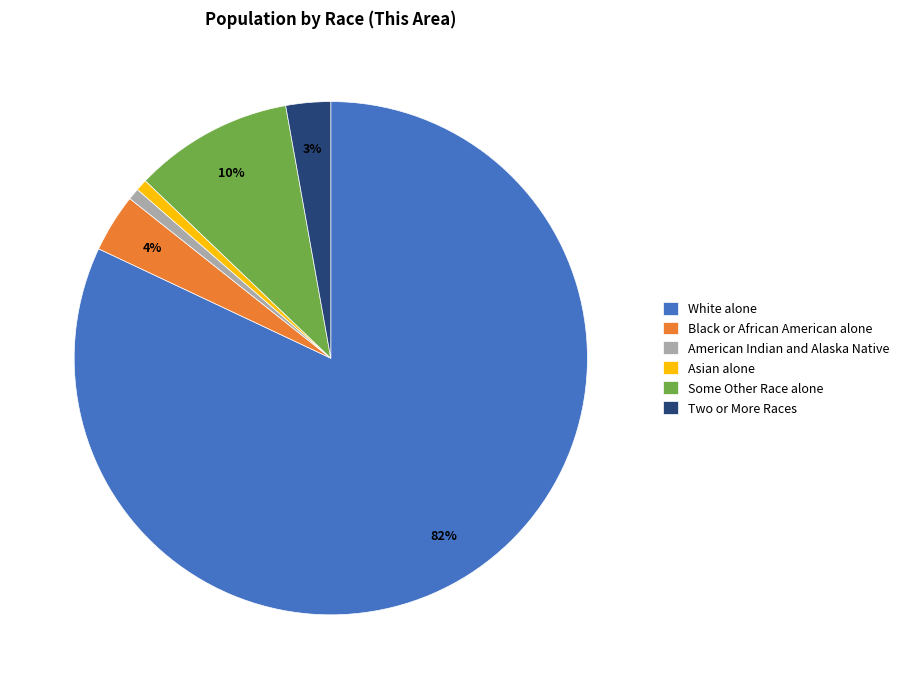

Do American Indian and Alaska Native and Two or More Races together represent more than half of the pie?

No